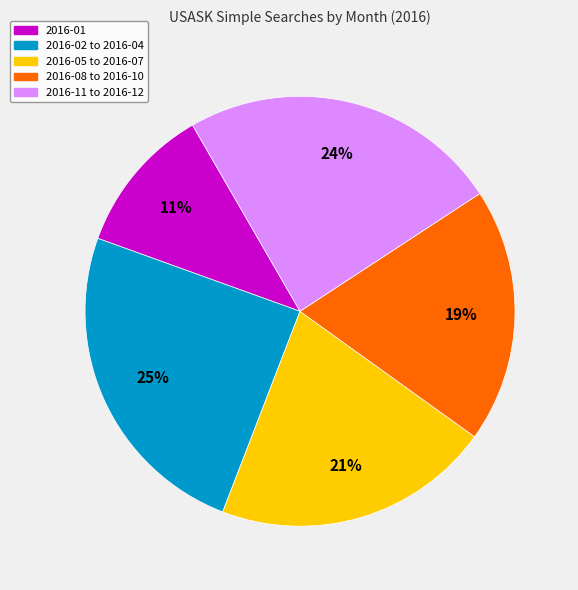

To the nearest percent, what is the average slice percentage?

20%